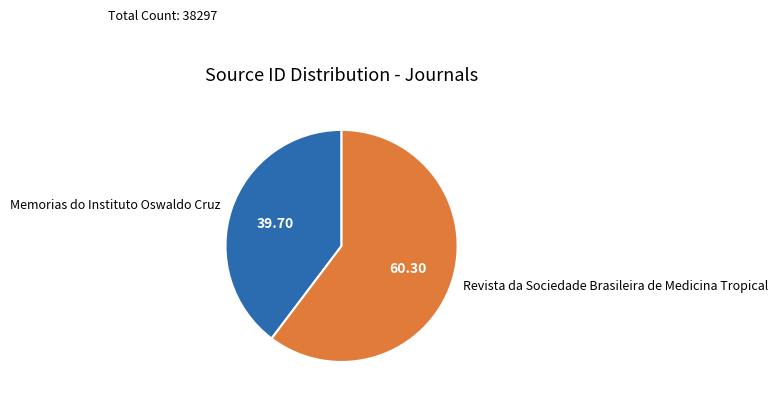

Combined, do Memorias do Instituto Oswaldo Cruz and Revista da Sociedade Brasileira de Medicina Tropical account for over 50%?

Yes